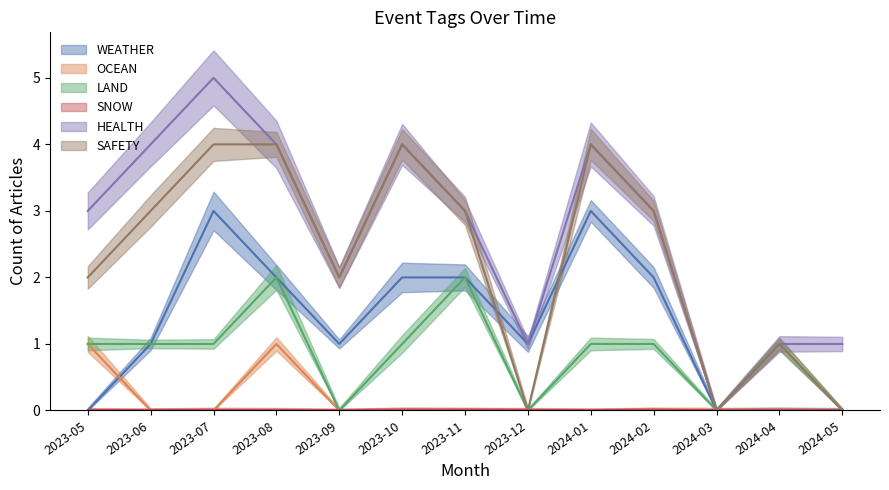

Reading left to right, list all the values displayed in this chart.

WEATHER: 2023-05=0	2023-06=1	2023-07=3	2023-08=2	2023-09=1	2023-10=2	2023-11=2	2023-12=1	2024-01=3	2024-02=2	2024-03=0	2024-04=0	2024-05=0
OCEAN: 2023-05=1	2023-06=0	2023-07=0	2023-08=1	2023-09=0	2023-10=0	2023-11=0	2023-12=0	2024-01=0	2024-02=0	2024-03=0	2024-04=0	2024-05=0
LAND: 2023-05=1	2023-06=1	2023-07=1	2023-08=2	2023-09=0	2023-10=1	2023-11=2	2023-12=0	2024-01=1	2024-02=1	2024-03=0	2024-04=1	2024-05=0
HEALTH: 2023-05=3	2023-06=4	2023-07=5	2023-08=4	2023-09=2	2023-10=4	2023-11=3	2023-12=1	2024-01=4	2024-02=3	2024-03=0	2024-04=1	2024-05=1
SAFETY: 2023-05=2	2023-06=3	2023-07=4	2023-08=4	2023-09=2	2023-10=4	2023-11=3	2023-12=0	2024-01=4	2024-02=3	2024-03=0	2024-04=1	2024-05=0